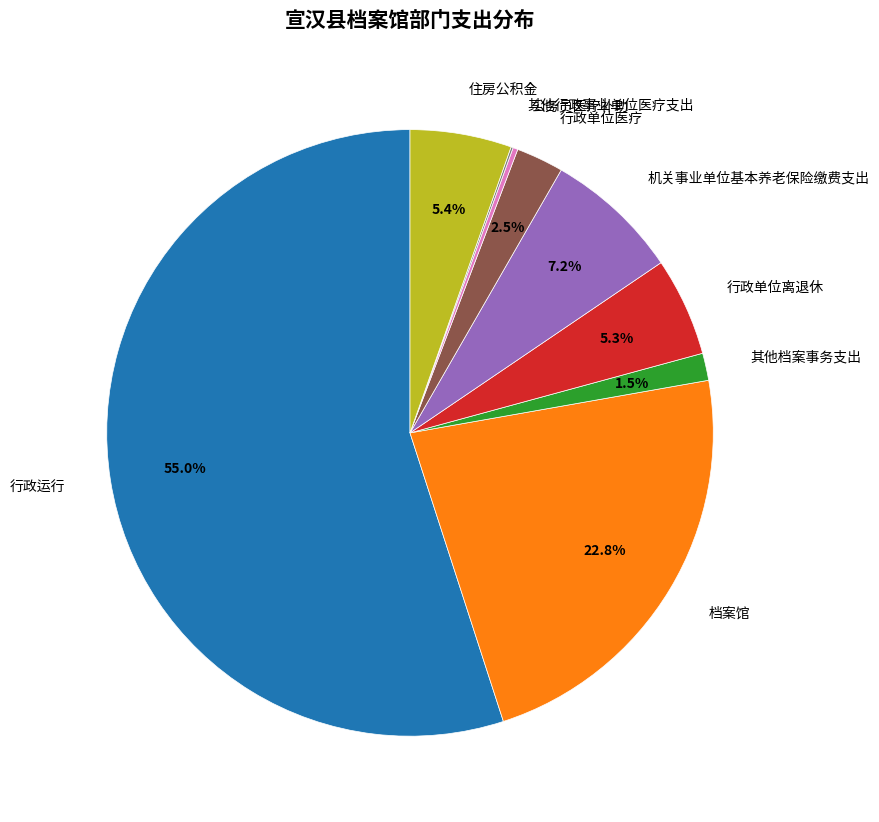

Is the sum of 行政运行 and 行政单位医疗 greater than half?

Yes